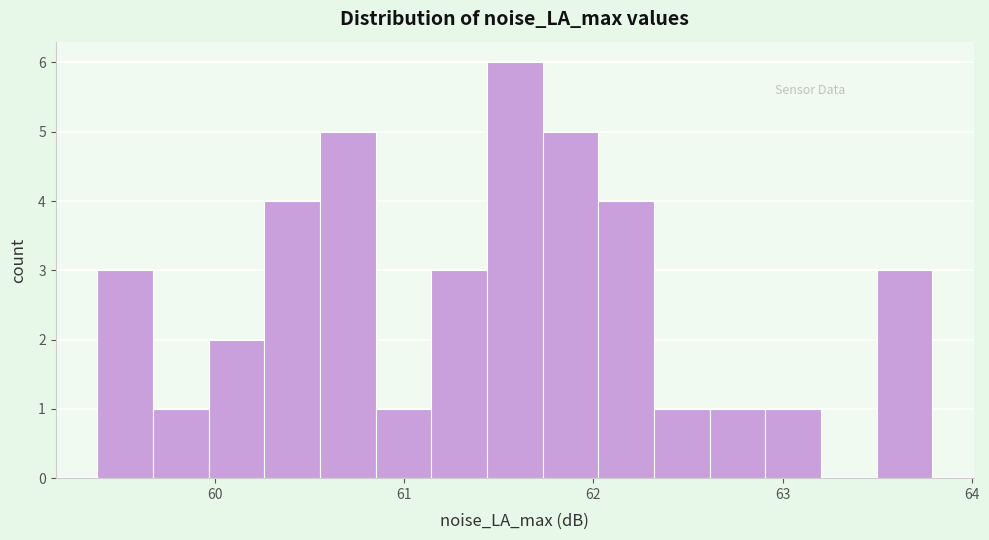

Read against the x-axis, roughly where is the centre of the tallest bar?

61.6